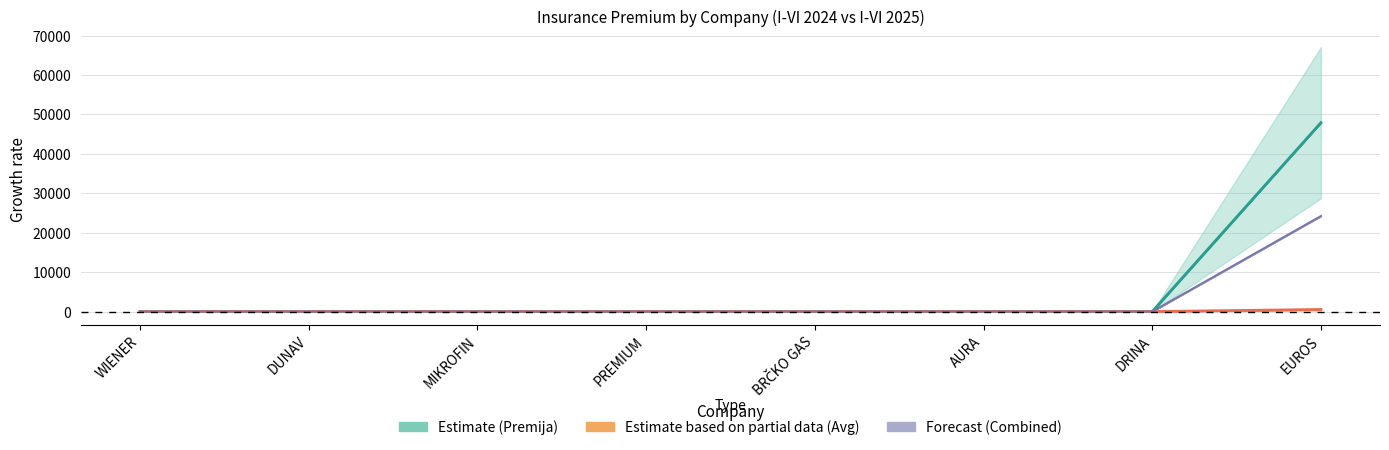

What position from the left is DRINA?

7